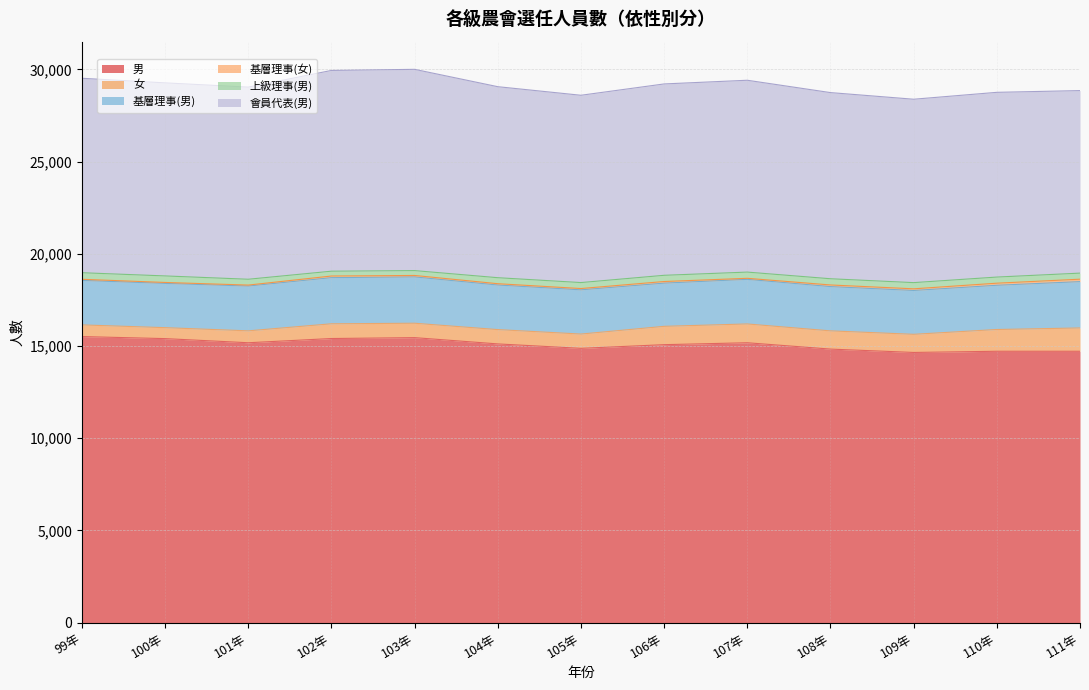

What is the difference between the 會員代表(男) values at 107年 and 103年?

511